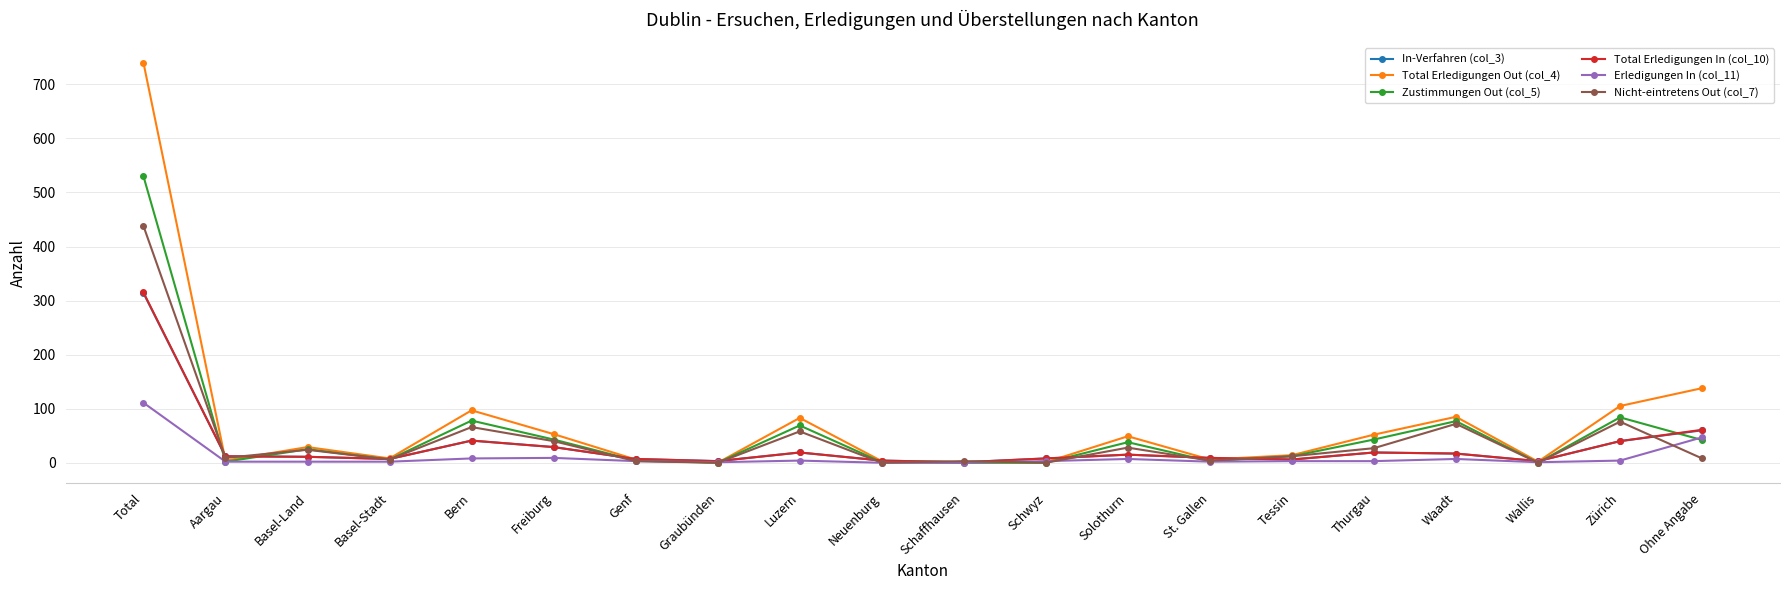

Does the chart display data point markers on the line(s)?

Yes